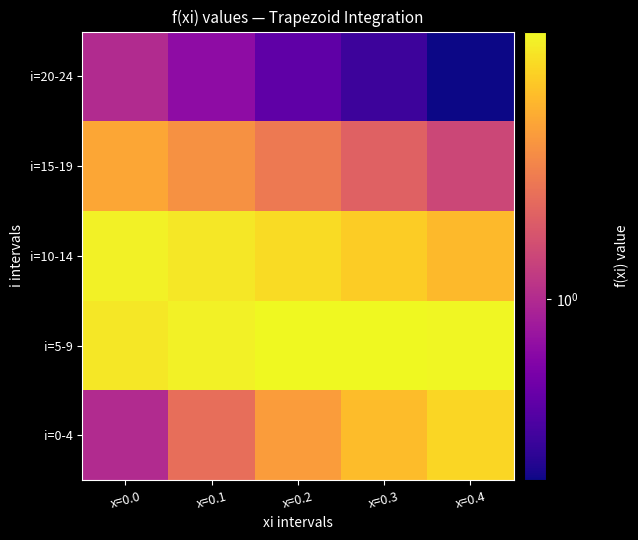

How many categories are shown in the chart?

5